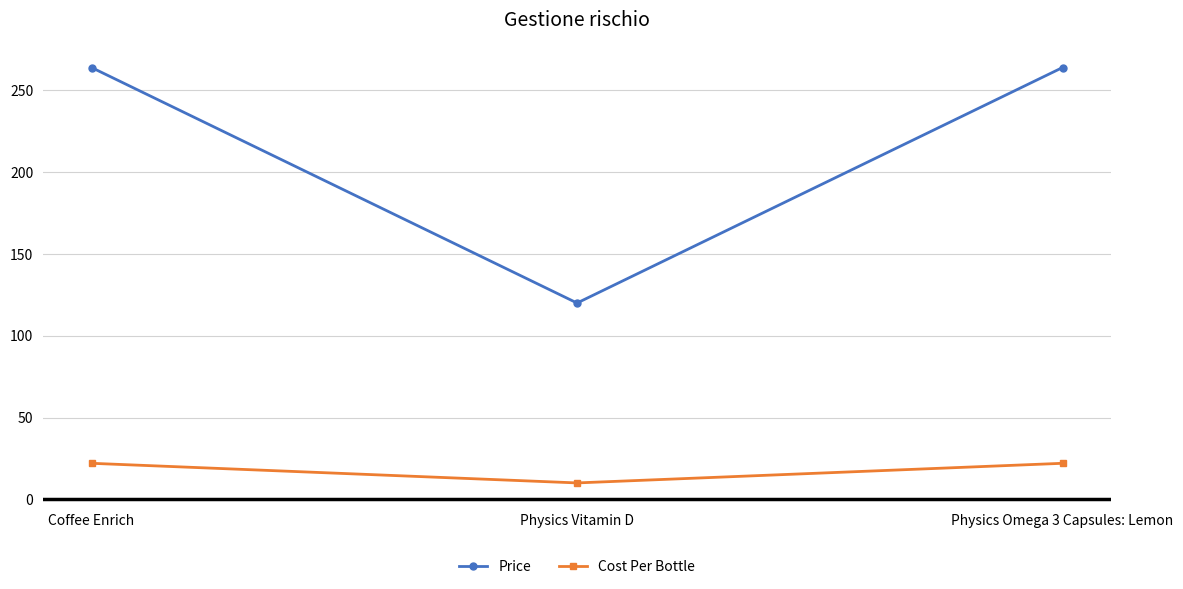

Does the chart display data point markers on the line(s)?

Yes